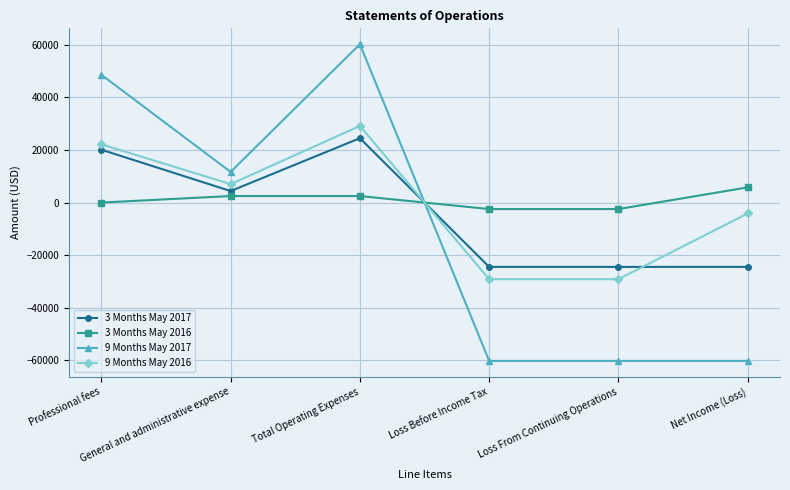

Which series has the widest spread of values?

9 Months May 2017